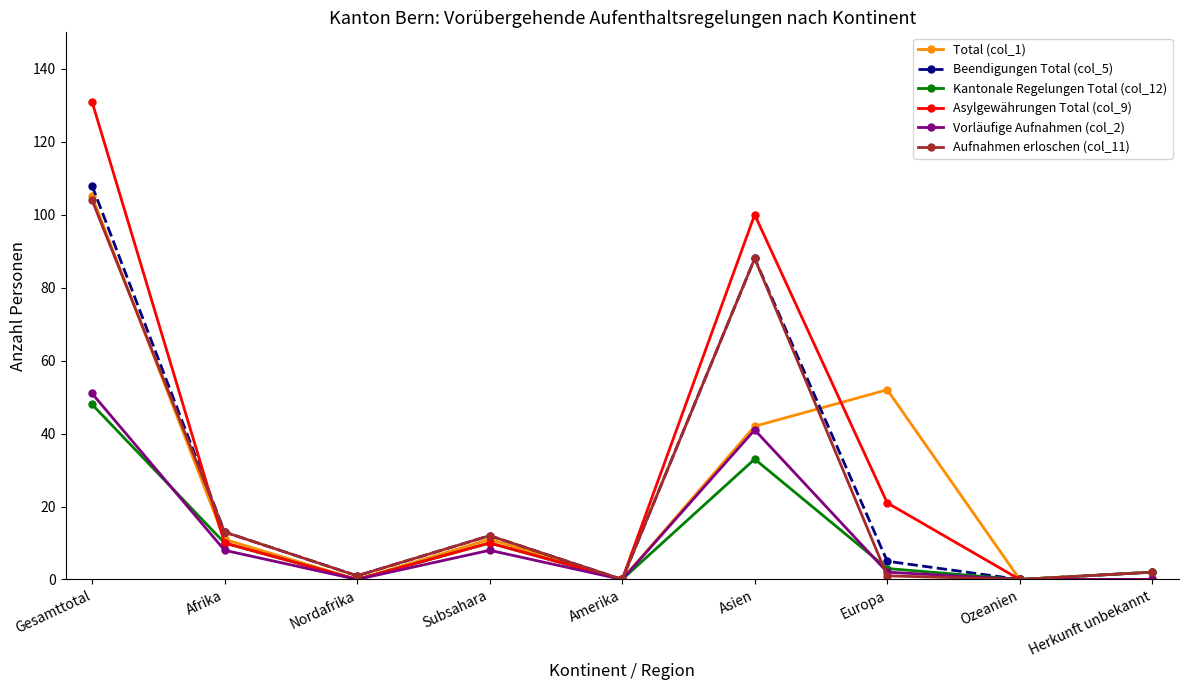

At which category does the chart reach its peak across all series?

Gesamttotal